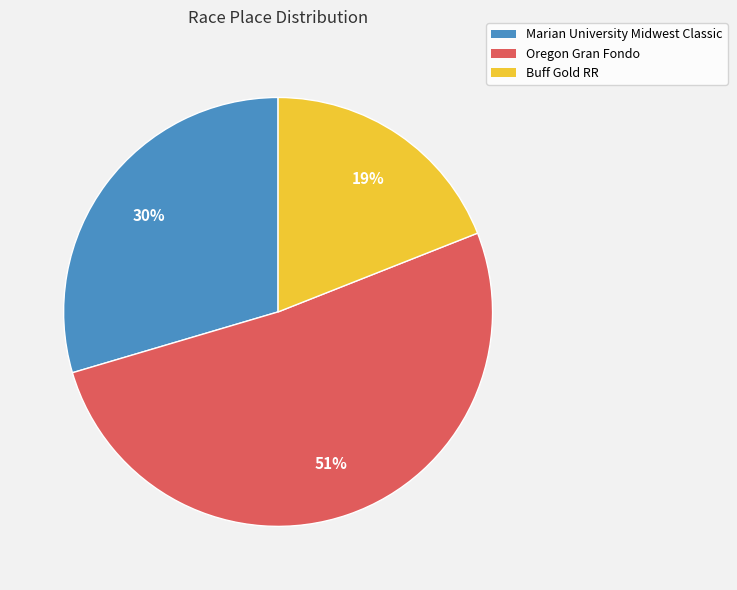

Count the number of slices in the pie.

3